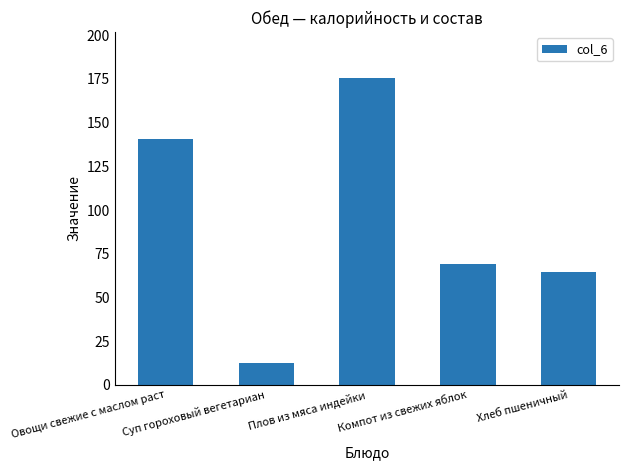

Does the chart contain any negative values?

No